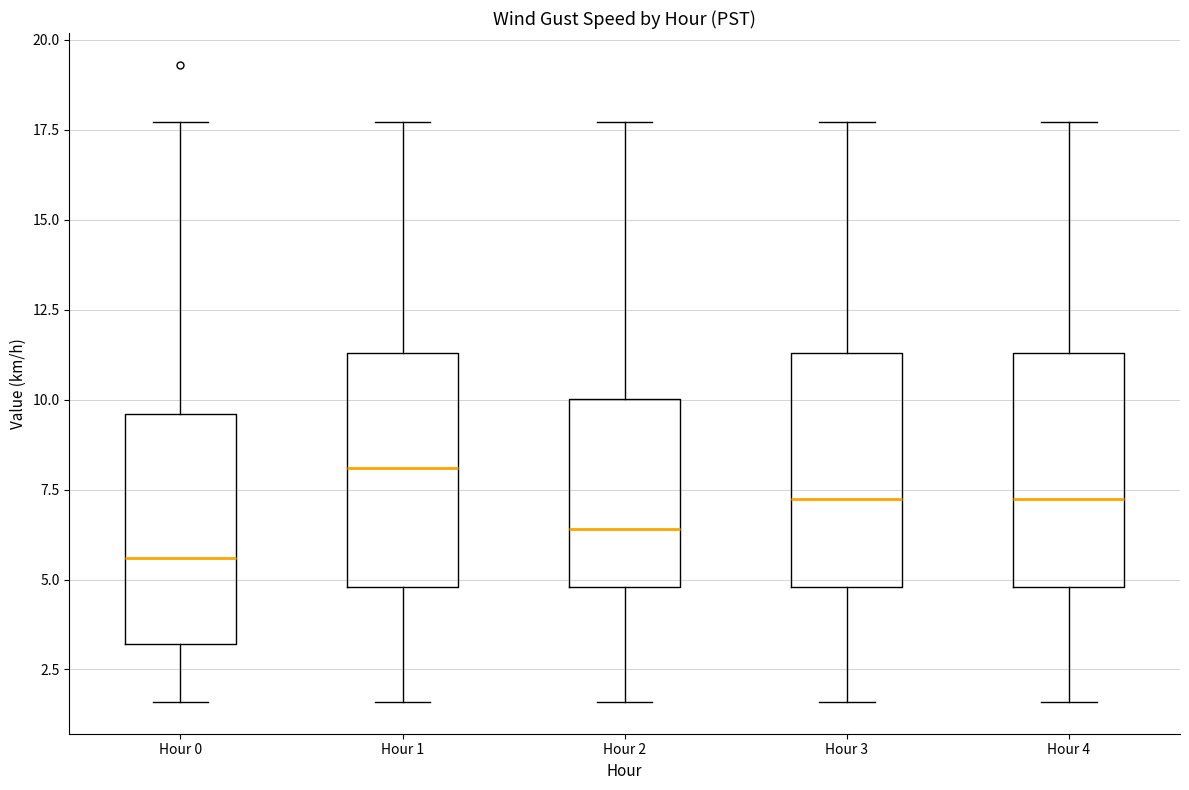

Where is the lower edge of the box for Hour 0 on the y-axis? The values are not printed on the chart, so give them approximately, as read against the axis.

3.0